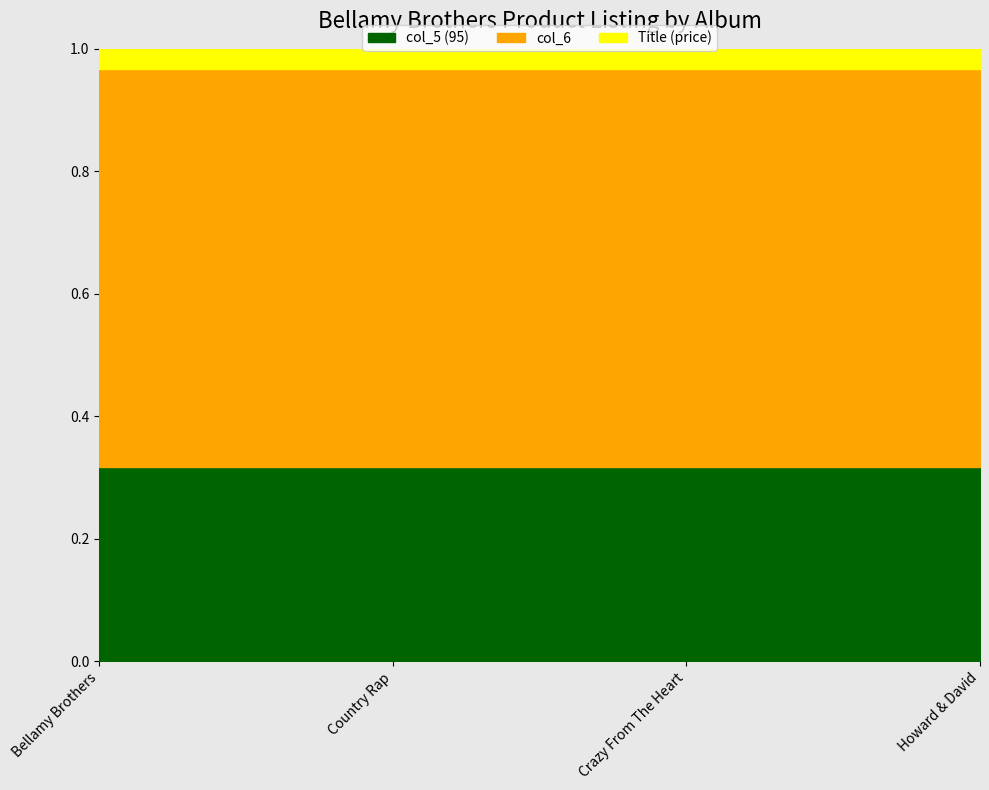

Reading right to left, extract all data points from this chart.

0.3	0.3	0.3	0.3